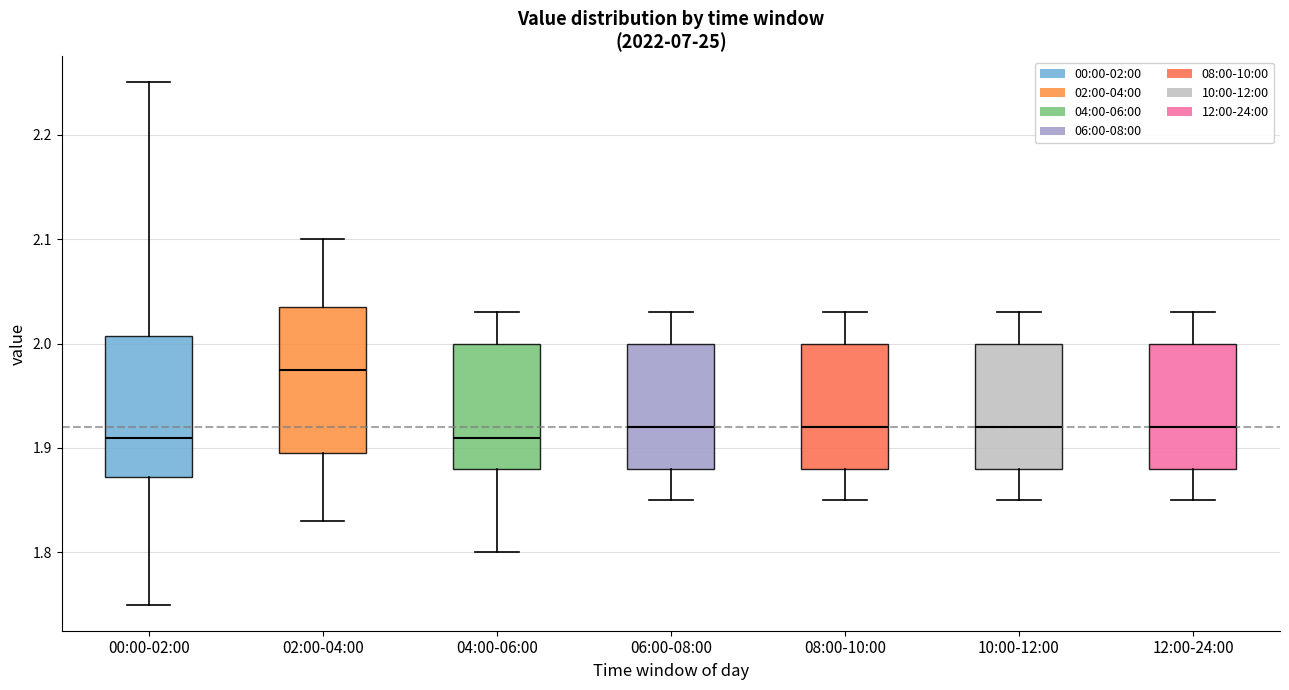

Reading left to right, read every box against the y-axis: the position of its median line, the range the box covers, and the ends of its whiskers. The values are not printed on the chart, so give them approximately, as read against the axis.

00:00-02:00: median 1.91, box 1.87 to 2.01, whiskers 1.75 to 2.25
02:00-04:00: median 1.98, box 1.90 to 2.04, whiskers 1.83 to 2.10
04:00-06:00: median 1.91, box 1.88 to 2.00, whiskers 1.80 to 2.03
06:00-08:00: median 1.92, box 1.88 to 2.00, whiskers 1.85 to 2.03
08:00-10:00: median 1.92, box 1.88 to 2.00, whiskers 1.85 to 2.03
10:00-12:00: median 1.92, box 1.88 to 2.00, whiskers 1.85 to 2.03
12:00-24:00: median 1.92, box 1.88 to 2.00, whiskers 1.85 to 2.03